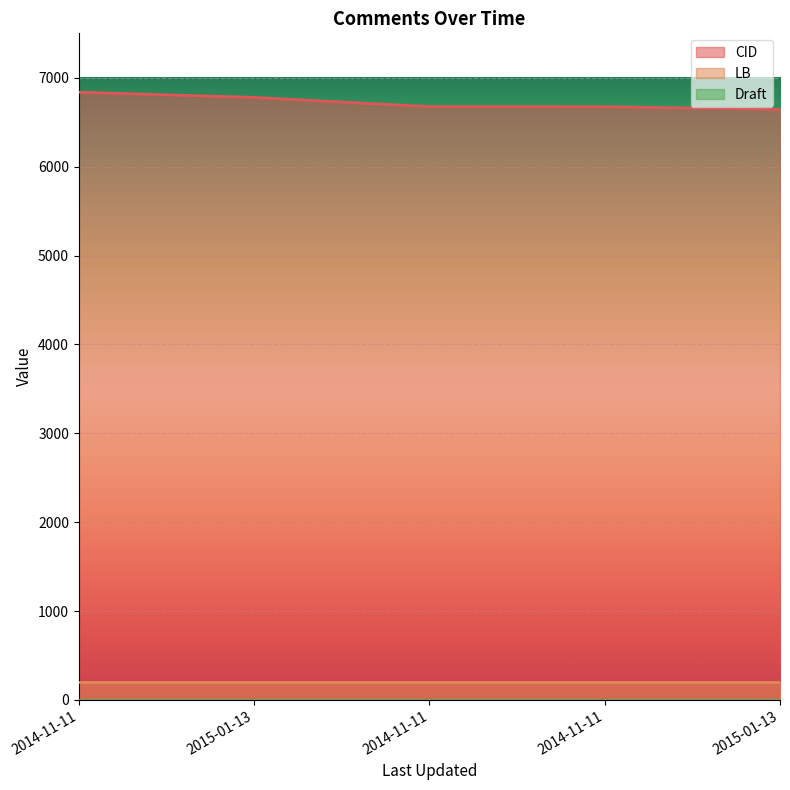

How many series are shown in this chart?

3